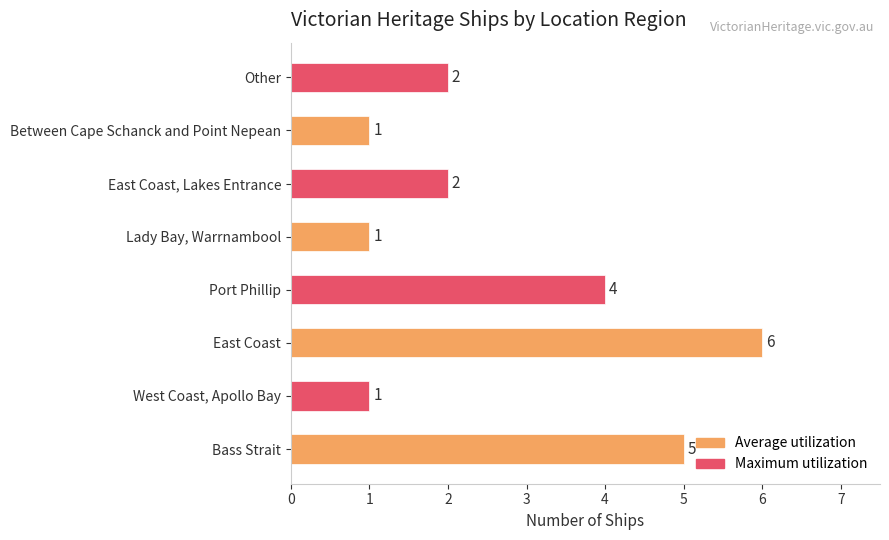

What value does the data have at East Coast?

6